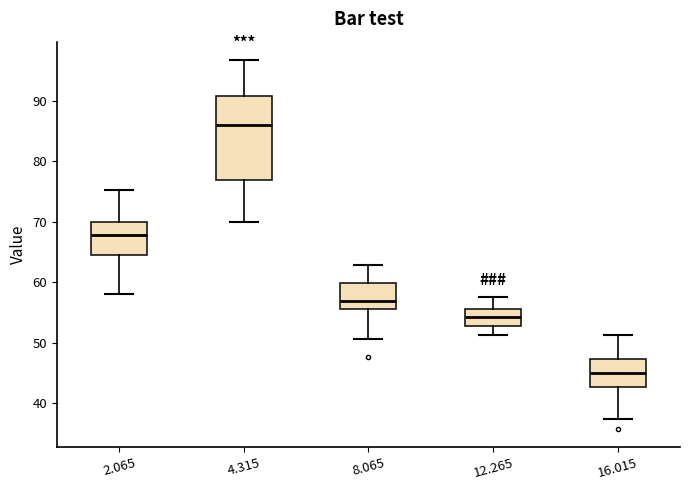

Reading left to right, read every box against the y-axis: the position of its median line, the range the box covers, and the ends of its whiskers. The values are not printed on the chart, so give them approximately, as read against the axis.

2.065: median 68, box 64 to 70, whiskers 58 to 75
4.315: median 86, box 77 to 91, whiskers 70 to 97
8.065: median 57, box 56 to 60, whiskers 51 to 63
12.265: median 54, box 53 to 56, whiskers 51 to 58
16.015: median 45, box 43 to 47, whiskers 37 to 51